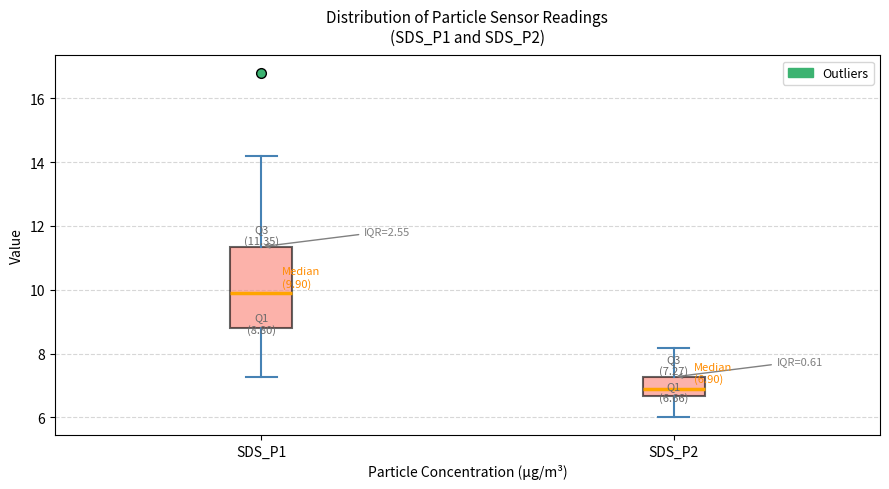

Which box's median line is the lowest?

SDS_P2